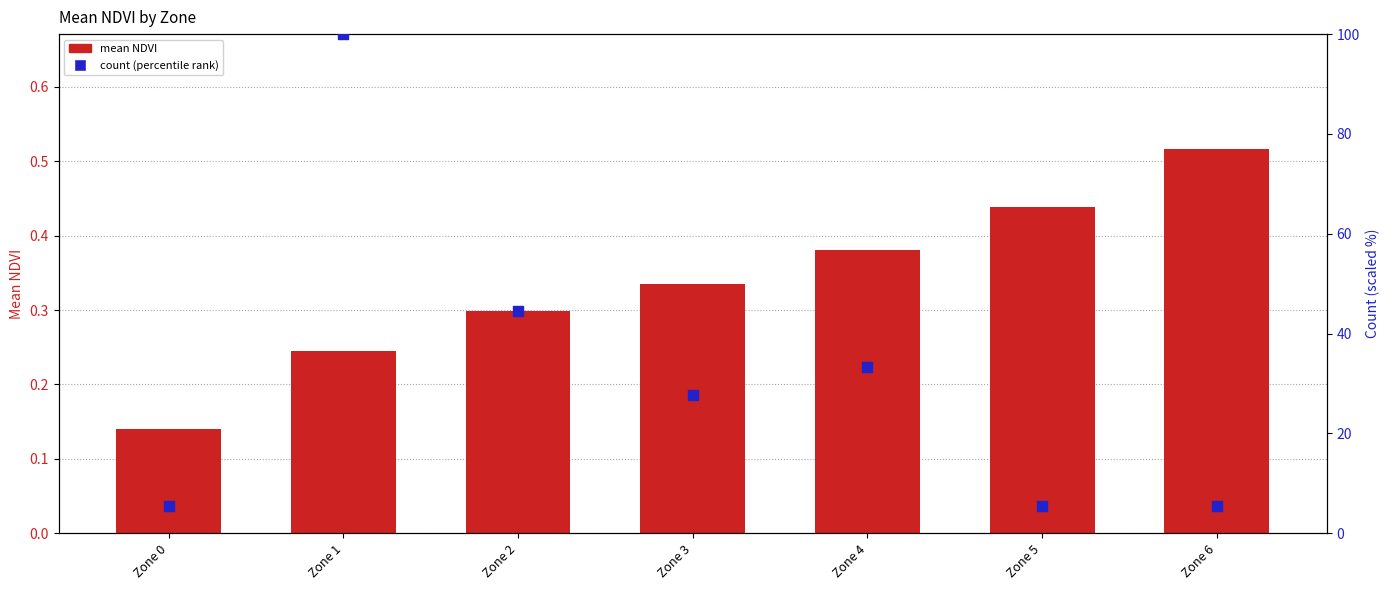

At which category is the sum across all series the highest?

Zone 1